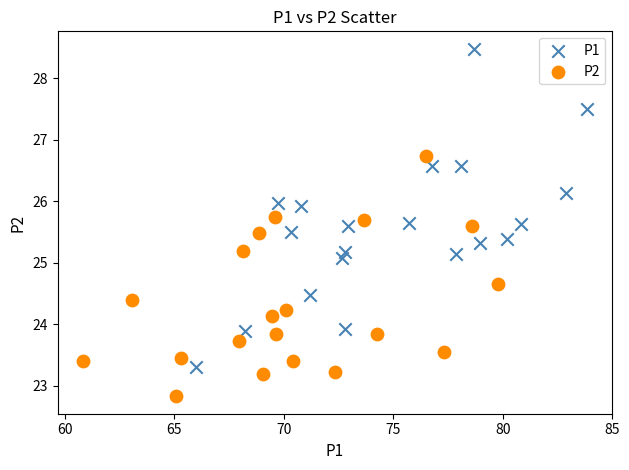

Which series contains the highest Y value?

P1